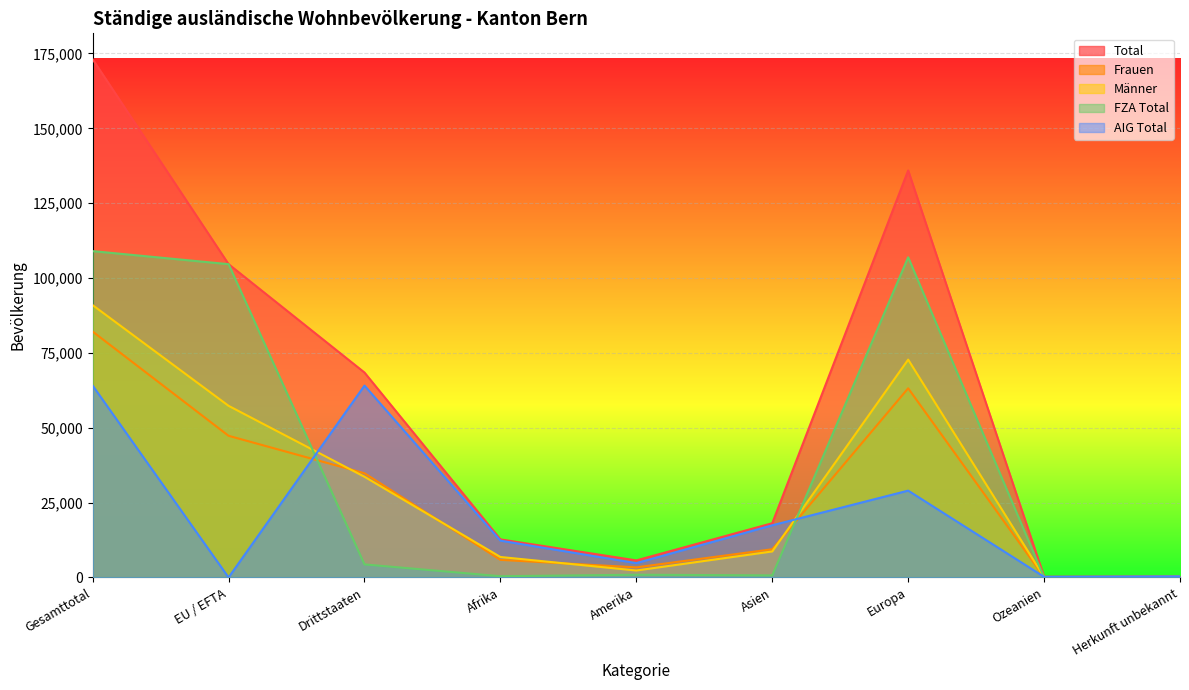

How many intersections are there between Männer and FZA Total?

3